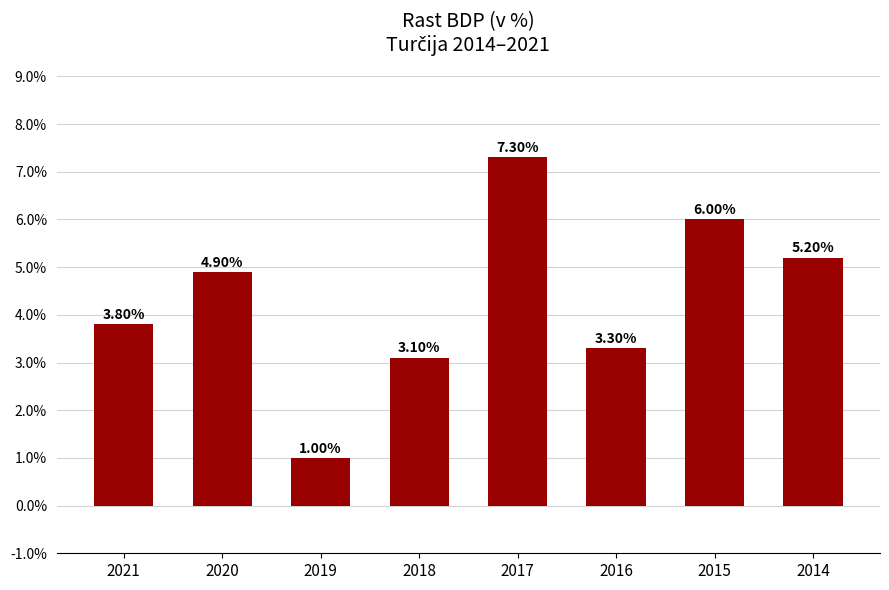

What is the average value?

4.3